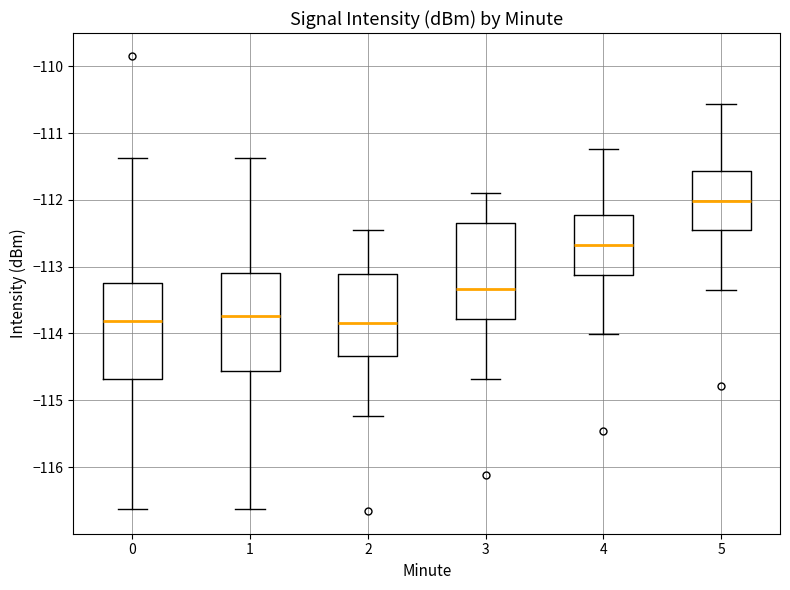

Reading left to right, read every box against the y-axis: the position of its median line, the range the box covers, and the ends of its whiskers. The values are not printed on the chart, so give them approximately, as read against the axis.

0: median -113.8, box -114.7 to -113.2, whiskers -116.6 to -111.4
1: median -113.7, box -114.6 to -113.1, whiskers -116.6 to -111.4
2: median -113.8, box -114.3 to -113.1, whiskers -115.2 to -112.5
3: median -113.3, box -113.8 to -112.3, whiskers -114.7 to -111.9
4: median -112.7, box -113.1 to -112.2, whiskers -114.0 to -111.2
5: median -112.0, box -112.5 to -111.6, whiskers -113.3 to -110.6